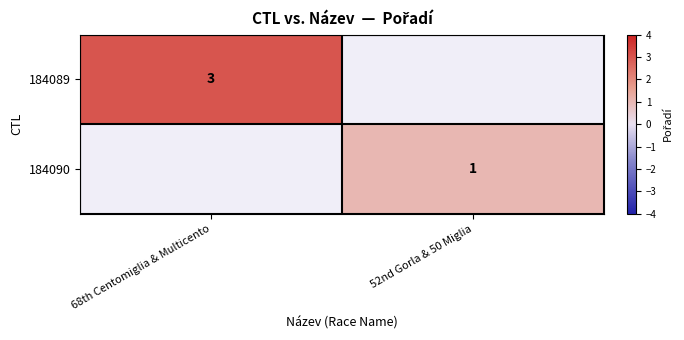

Is it true that 184090 equals 0 at 52nd Gorla & 50 Miglia?

False